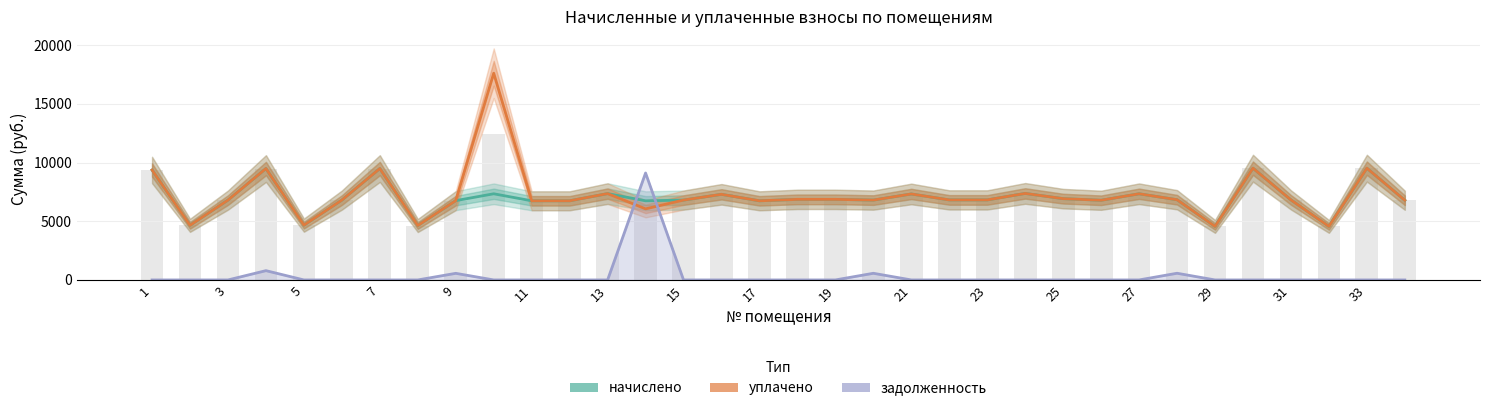

What is the value of the уплачено bar at the 19th from the left?

6865.9